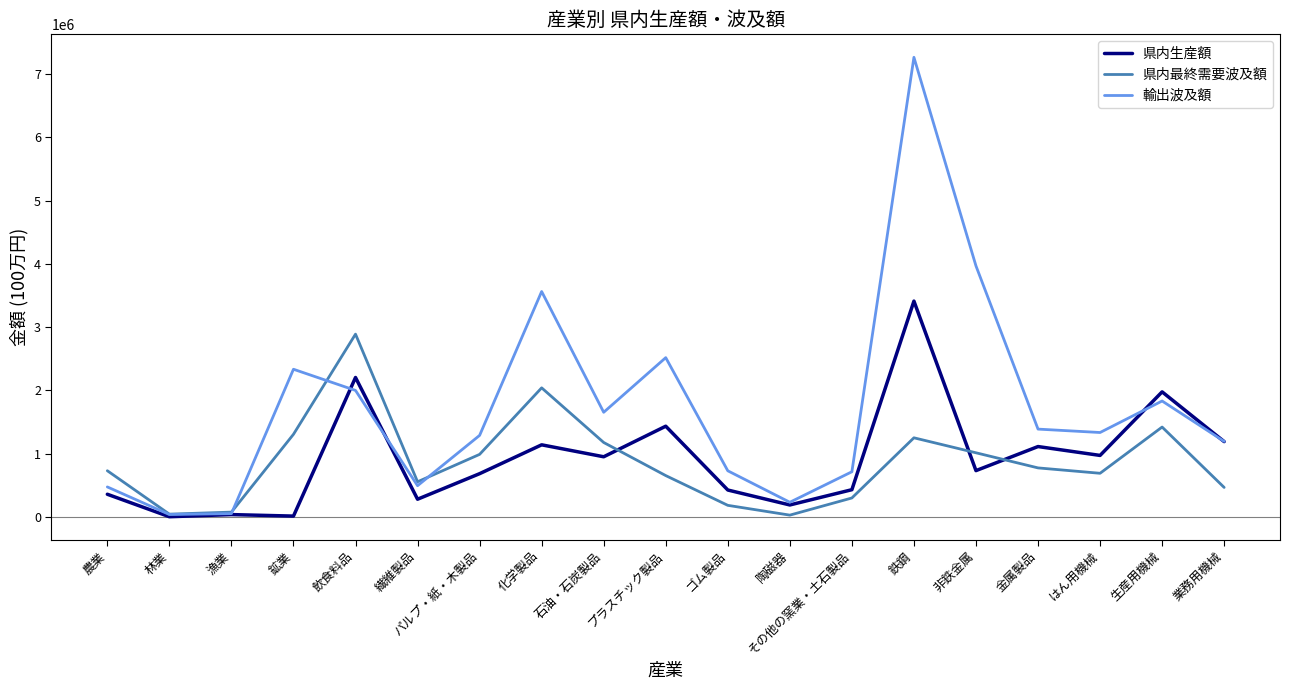

At which category is the sum across all series the highest?

鉄鋼